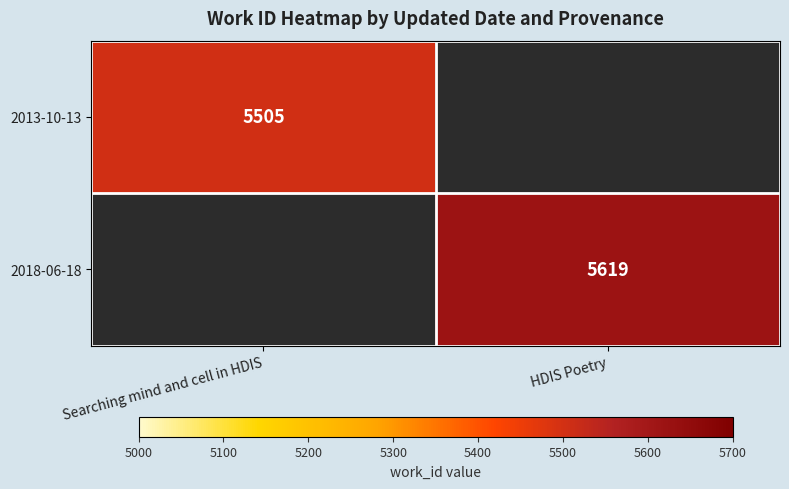

The 2018-06-18 series shows 7730 at HDIS Poetry. True or false?

False